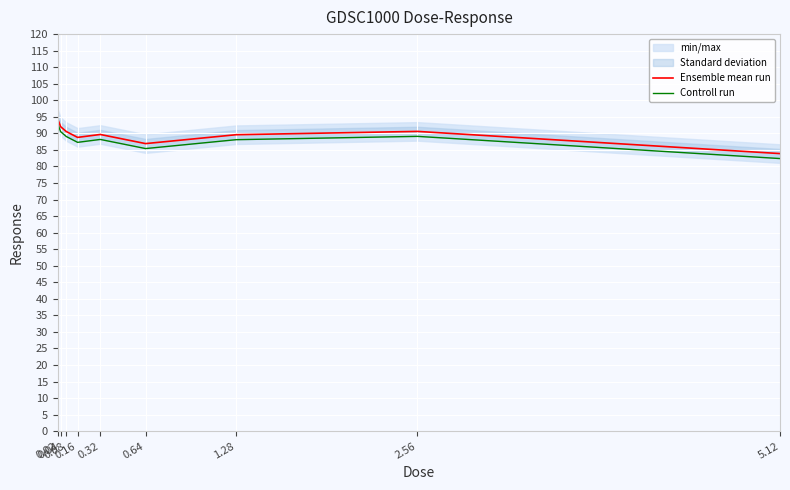

What is the lowest value of the Controll run series?

82.4